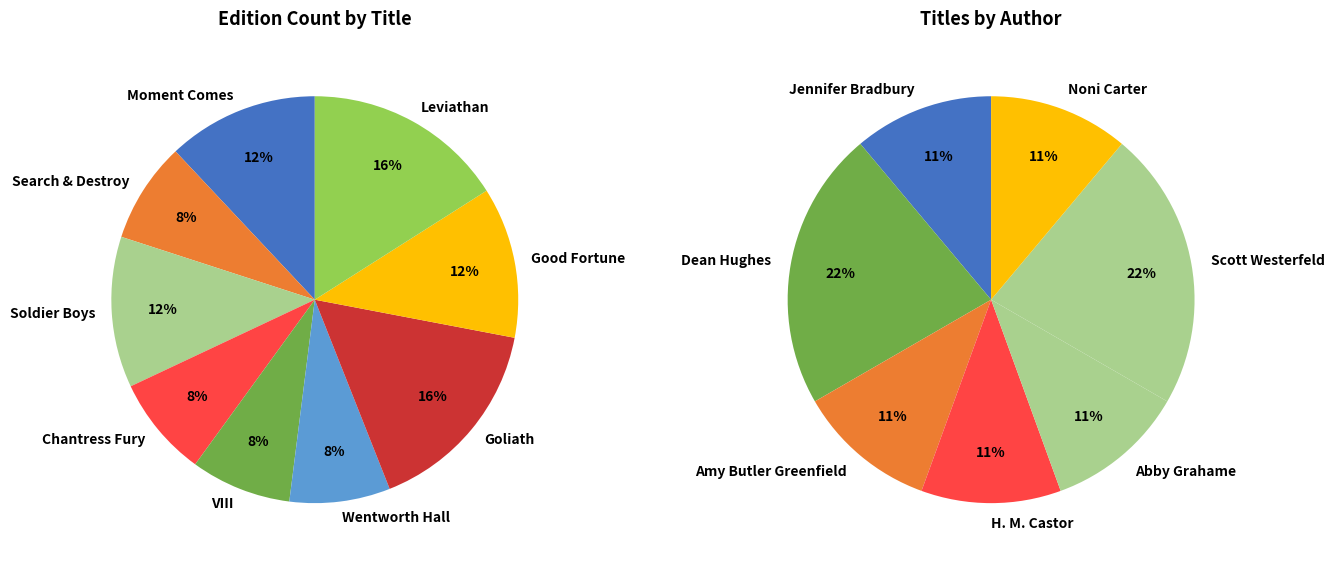

To the nearest percent, what is the difference between the largest and smallest slice percentages?

11%